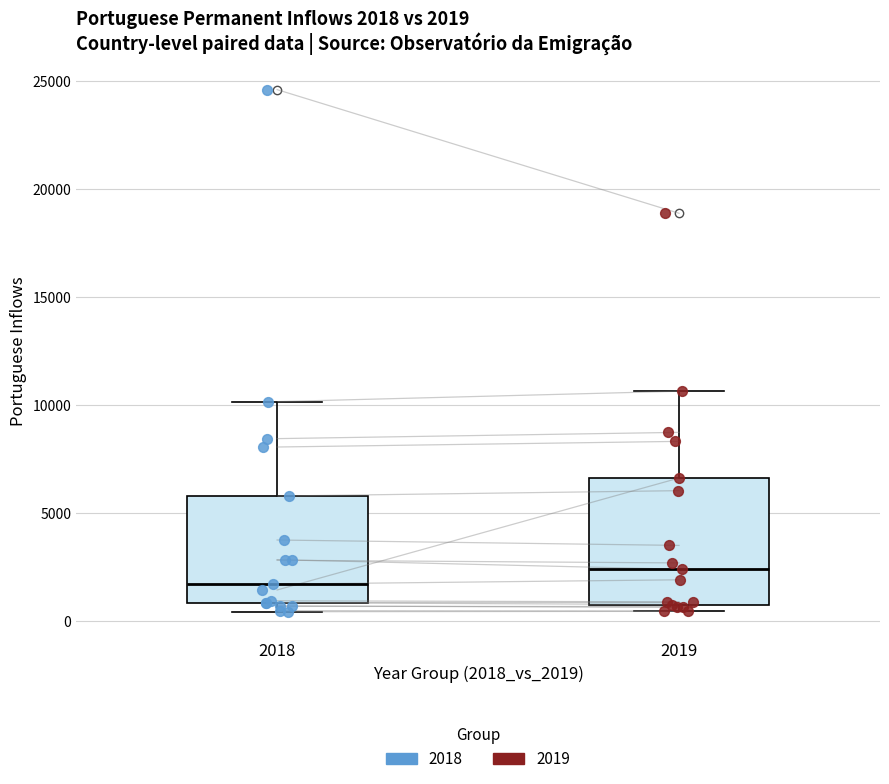

Comparing the boxes themselves (not the whiskers), which one is the tallest?

2019